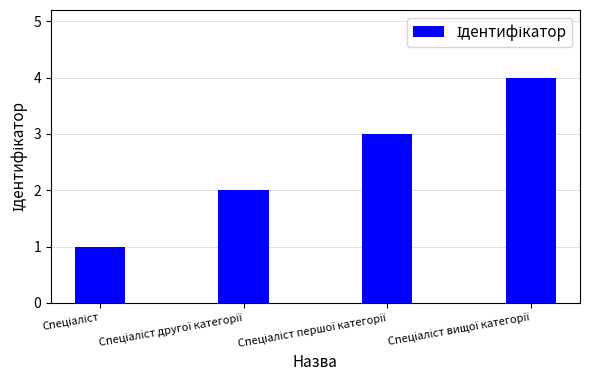

What is the sum of all values?

10